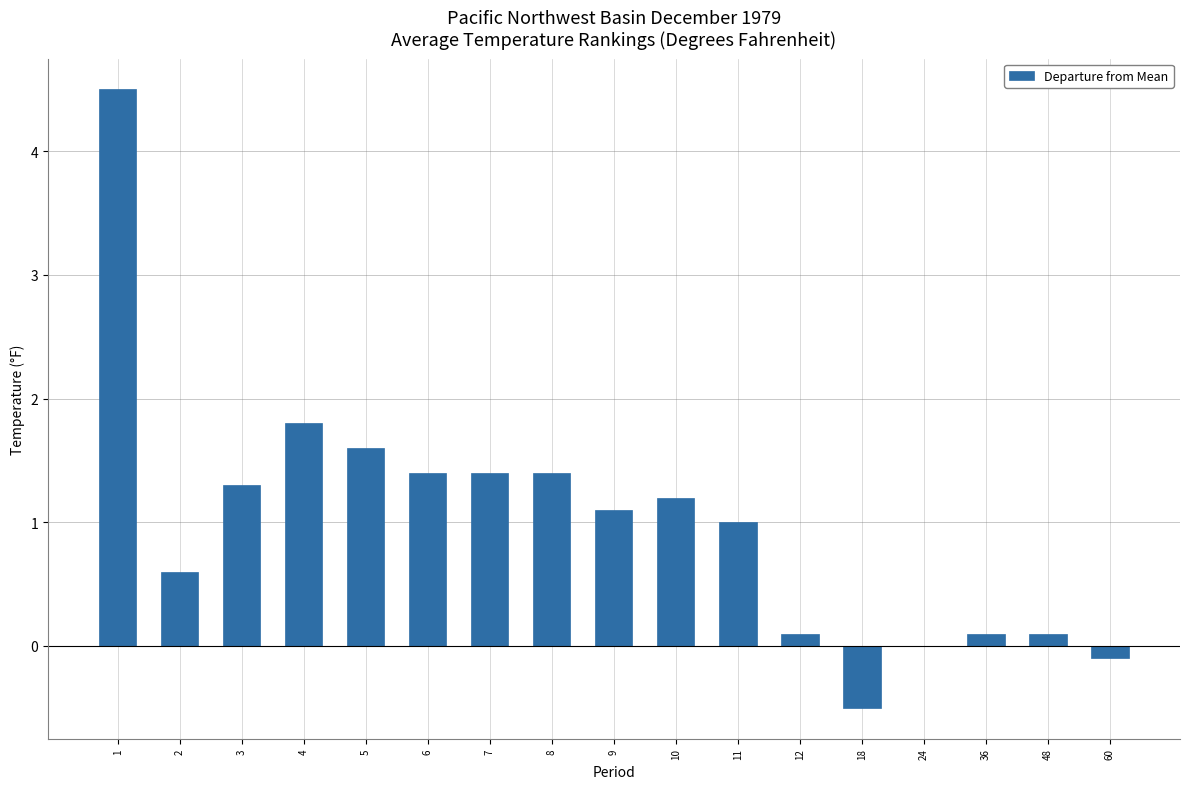

Is it true that the value at 12 is 0.1?

True